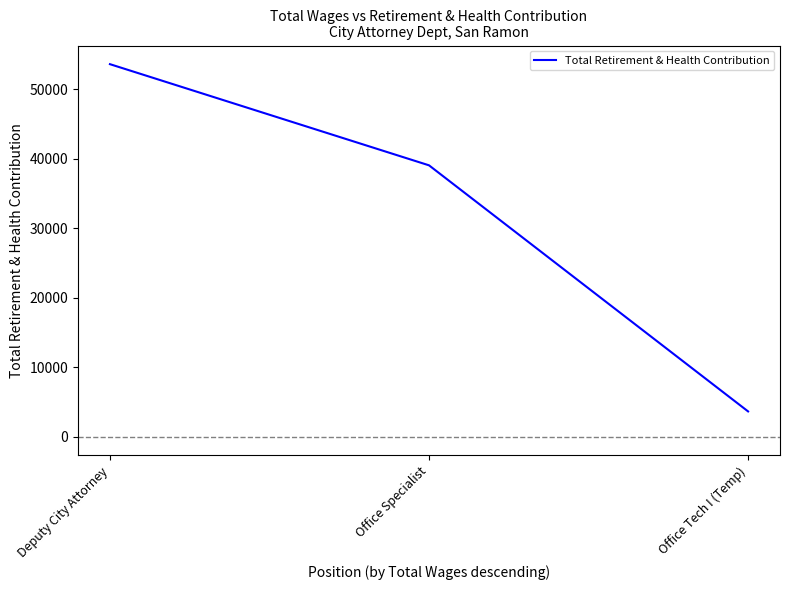

Which label corresponds to the largest value in the chart?

Deputy City Attorney